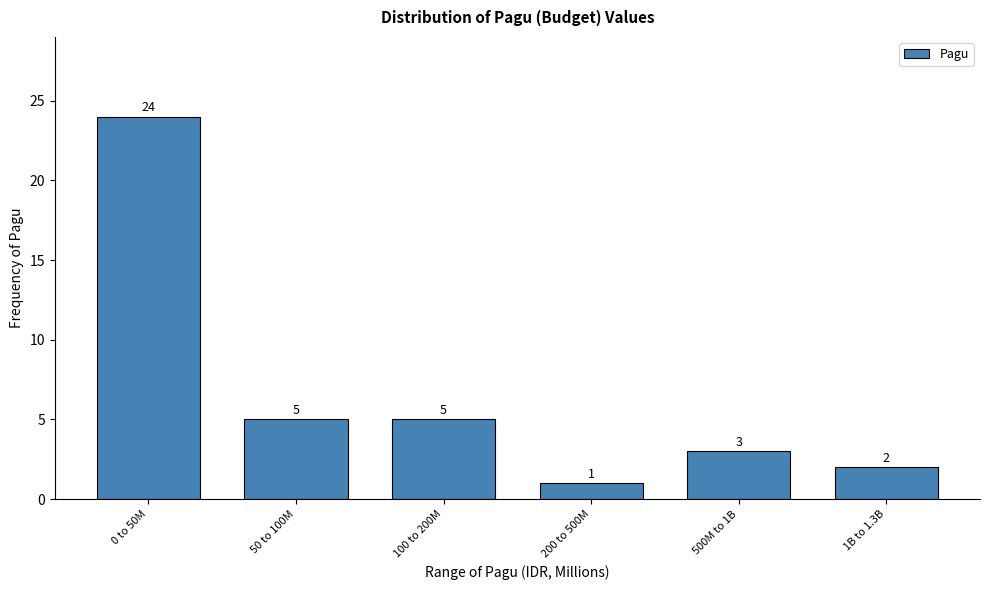

Reading left to right, what are all the values shown in this chart?

0 to 50M=24	50 to 100M=5	100 to 200M=5	200 to 500M=1	500M to 1B=3	1B to 1.3B=2